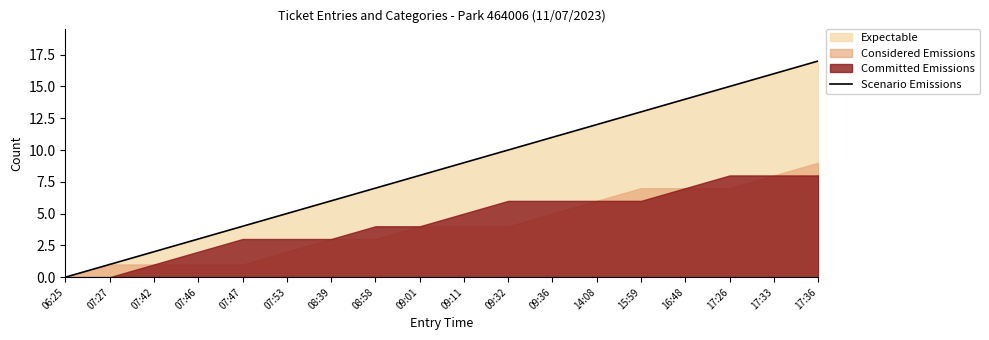

What value does the data have at 17:33?

16